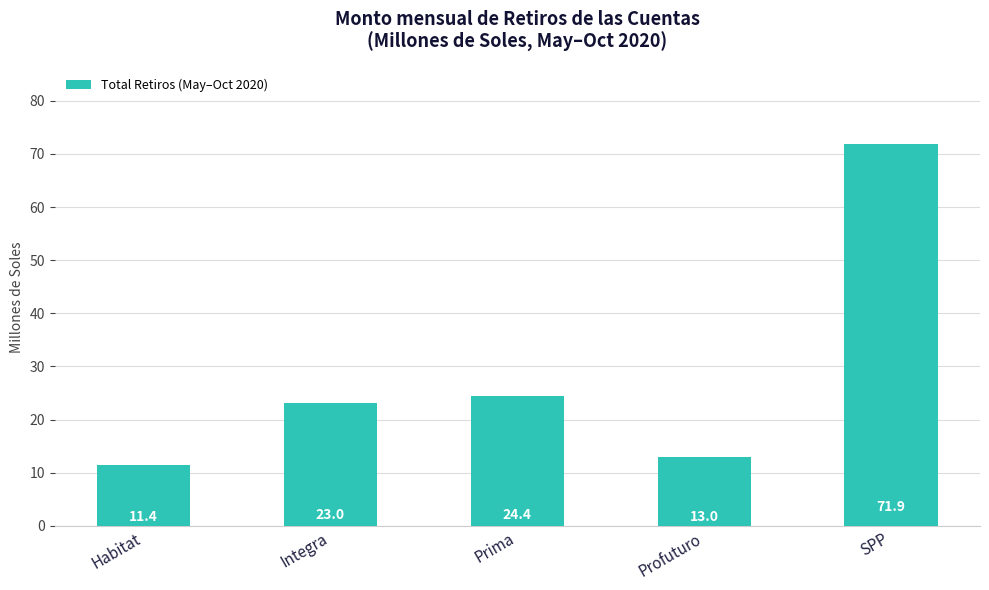

Rank the categories by value from lowest to highest.

Habitat, Profuturo, Integra, Prima, SPP